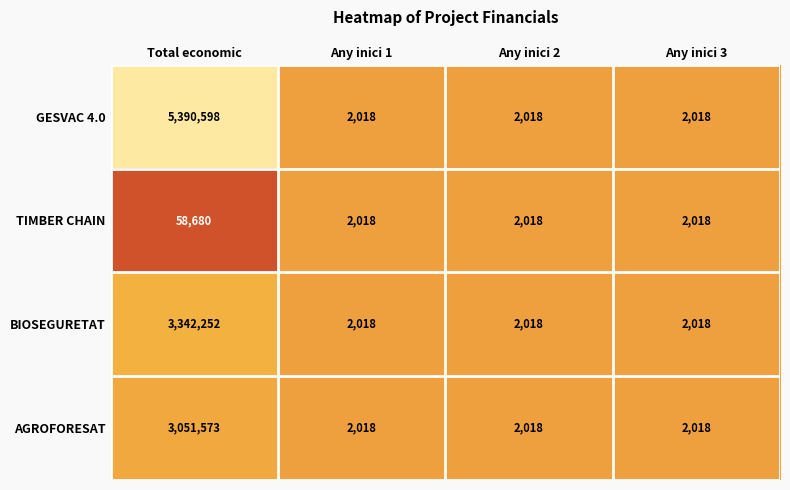

What is the smallest value displayed?

2018